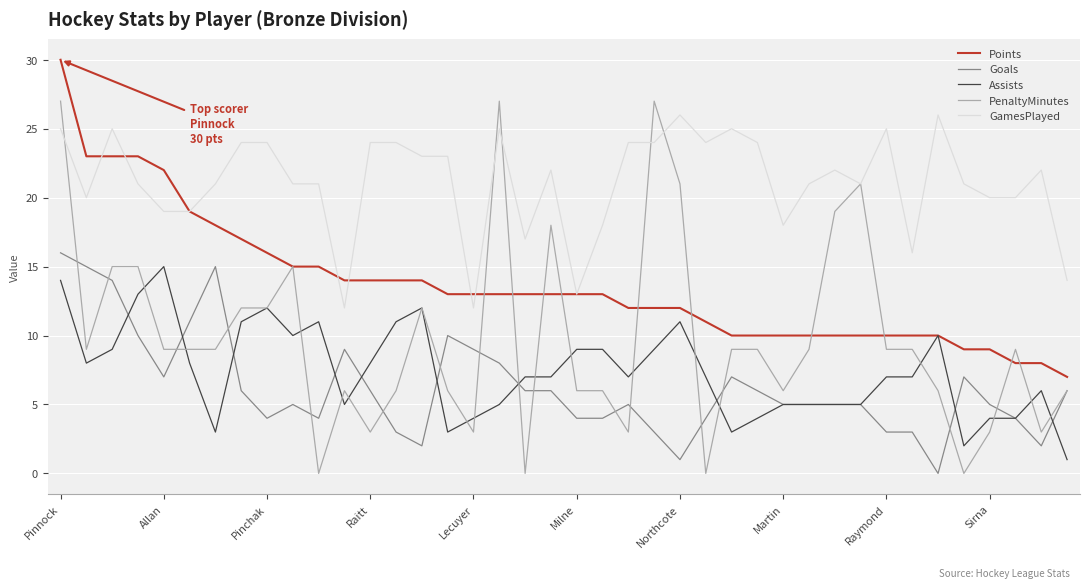

True or false: Points and Goals cross at least once.

False